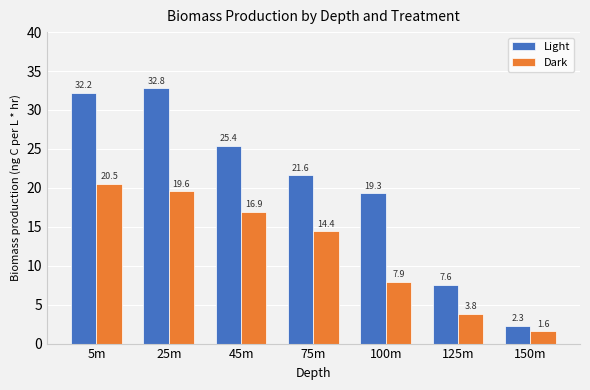

What is the label of the 7th bar from the left?

150m